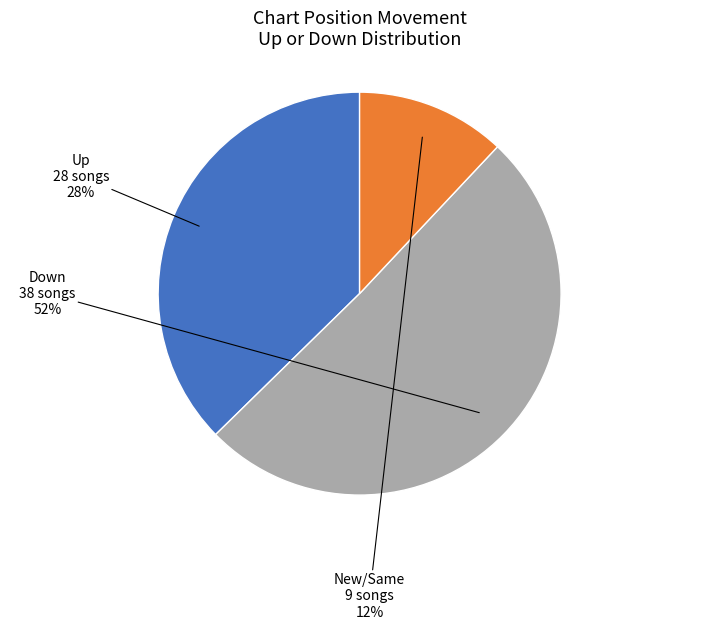

How many slices are in this pie chart?

3